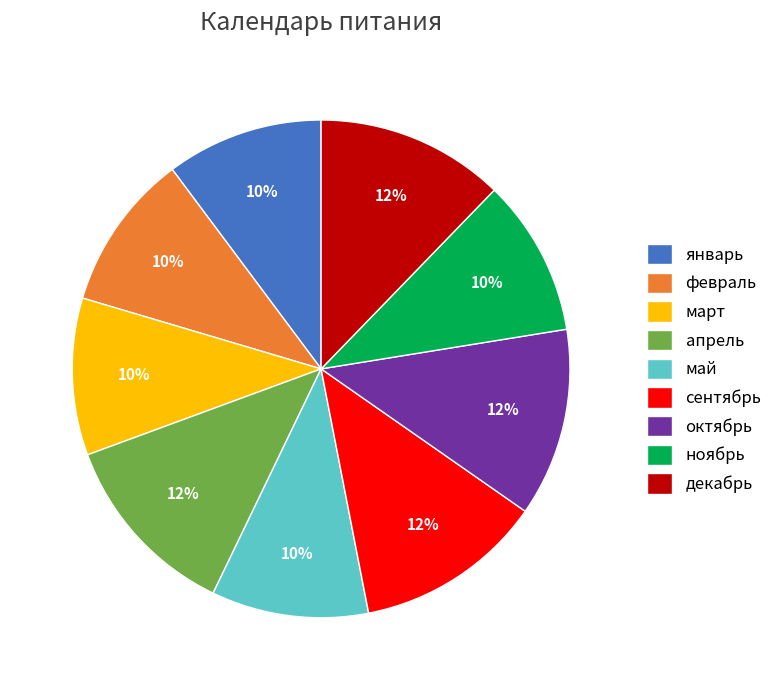

To the nearest percent, what is the difference between the апрель and март slice percentages?

2%